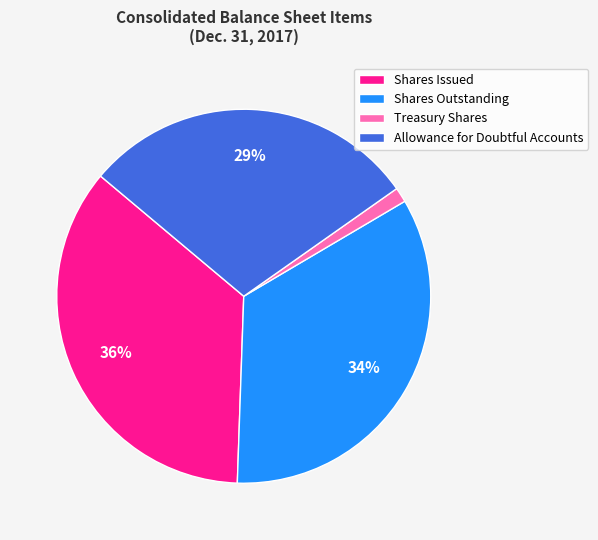

Between Allowance for Doubtful Accounts and Treasury Shares, which is larger?

Allowance for Doubtful Accounts